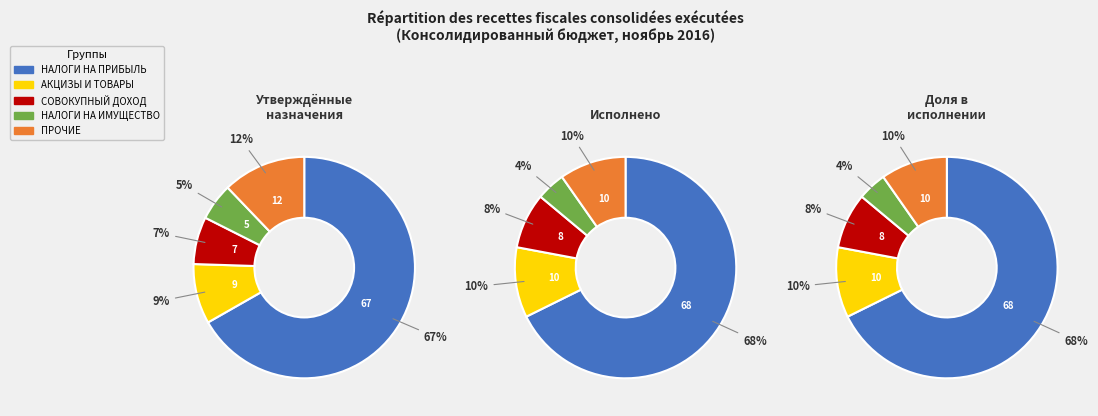

To the nearest percent, what is the average slice percentage?

20%